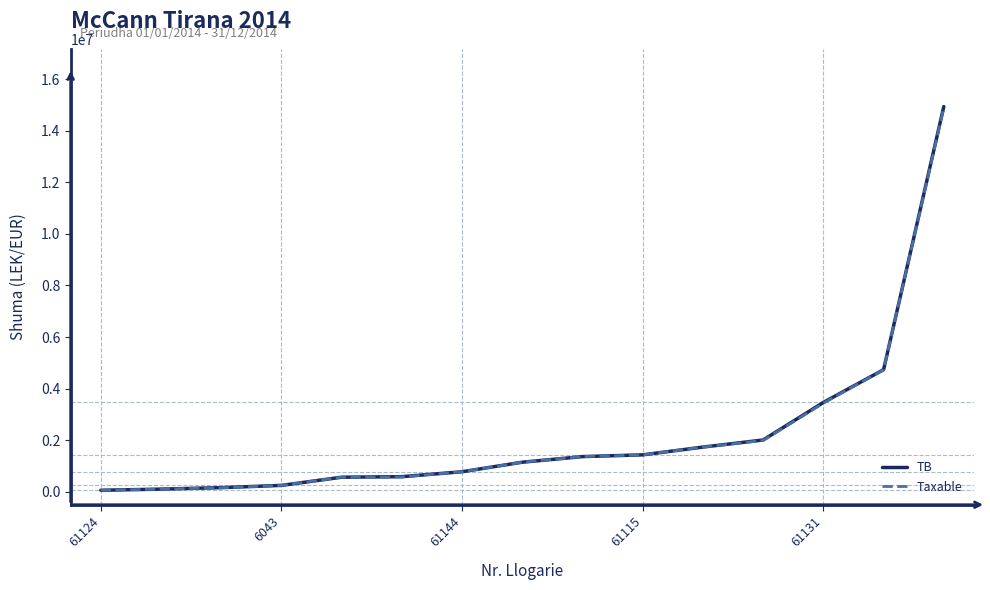

Which series has the largest range (max minus min)?

TB